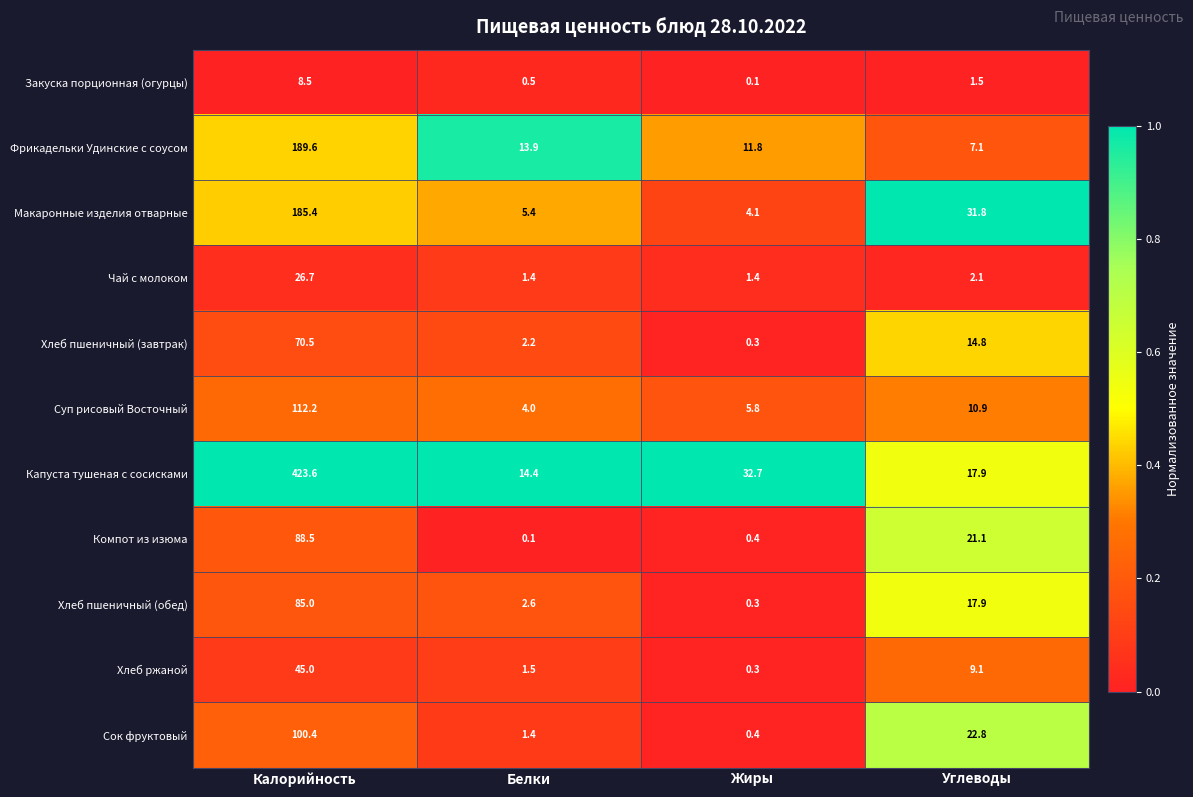

What is the approximate value of Макаронные изделия отварные at Белки?

5.4